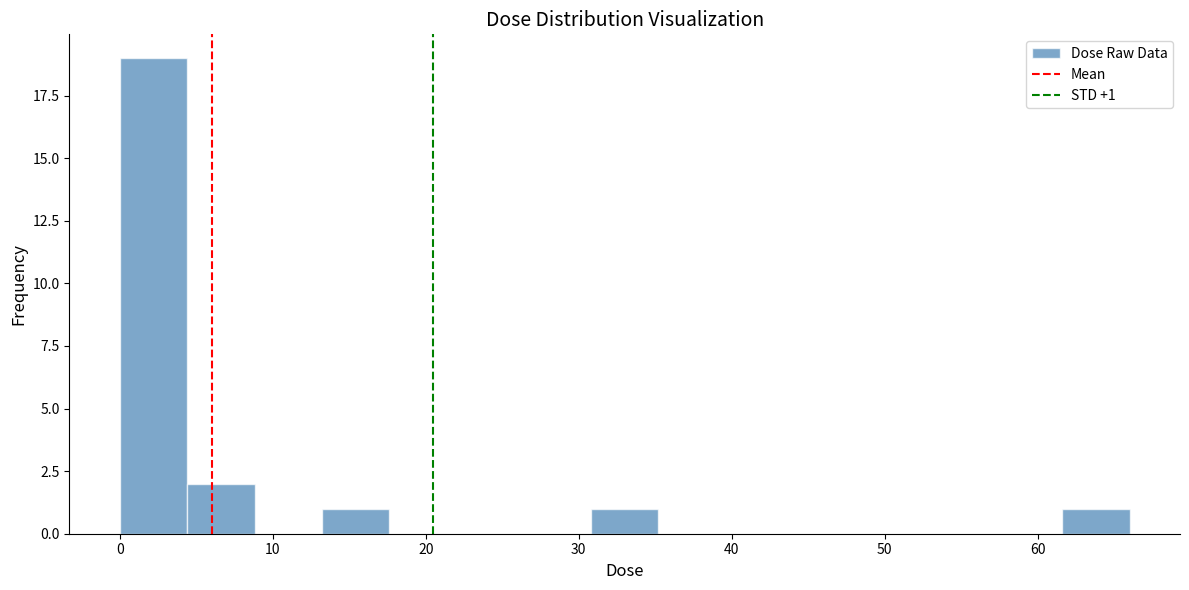

Over which range of the x-axis is the bar tallest?

0 to 4